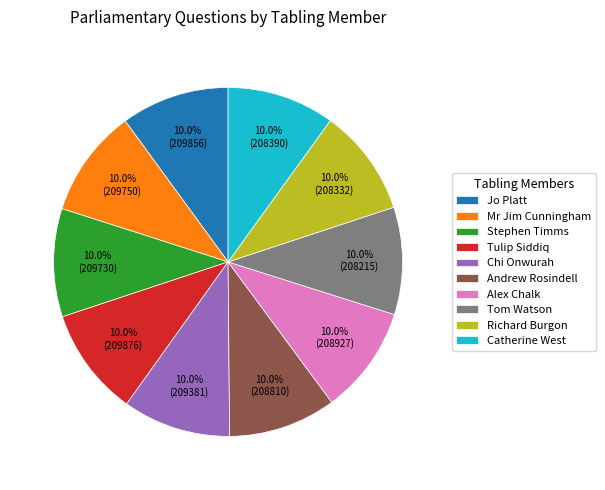

Does Andrew Rosindell account for over 50% of the chart?

No